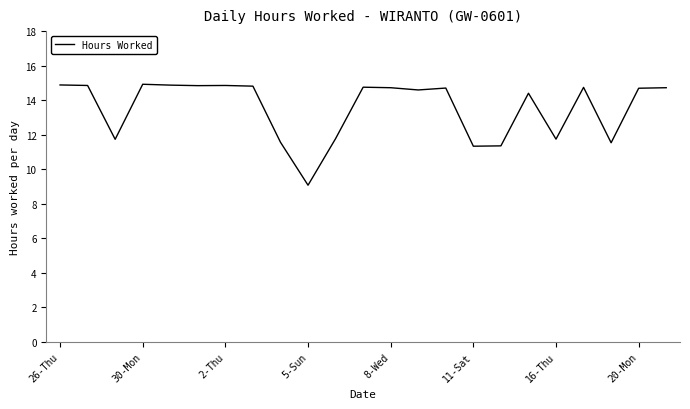

What is the minimum value shown in the chart?

9.1